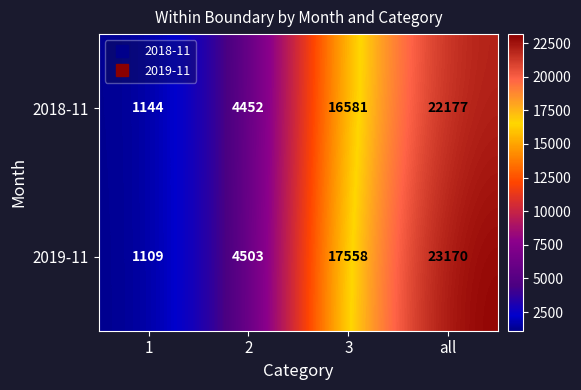

Reading left to right, what are all the values shown in this chart?

2018-11: 1144	4452	16581	22177
2019-11: 1109	4503	17558	23170